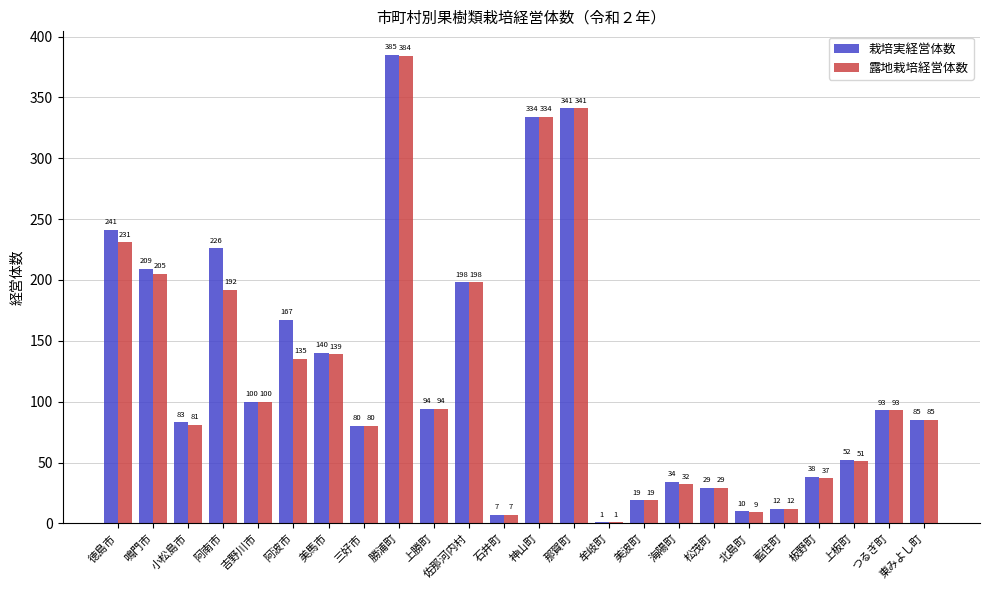

What is the greatest value displayed?

385